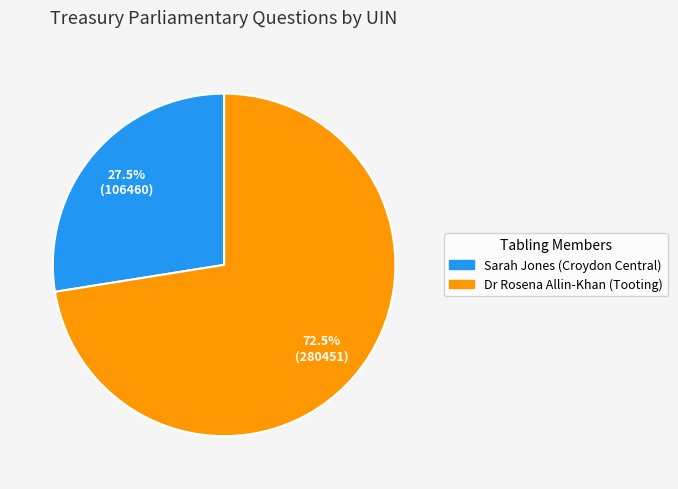

To the nearest percent, what is the difference between the Dr Rosena Allin-Khan (Tooting) and Sarah Jones (Croydon Central) slice percentages?

45%